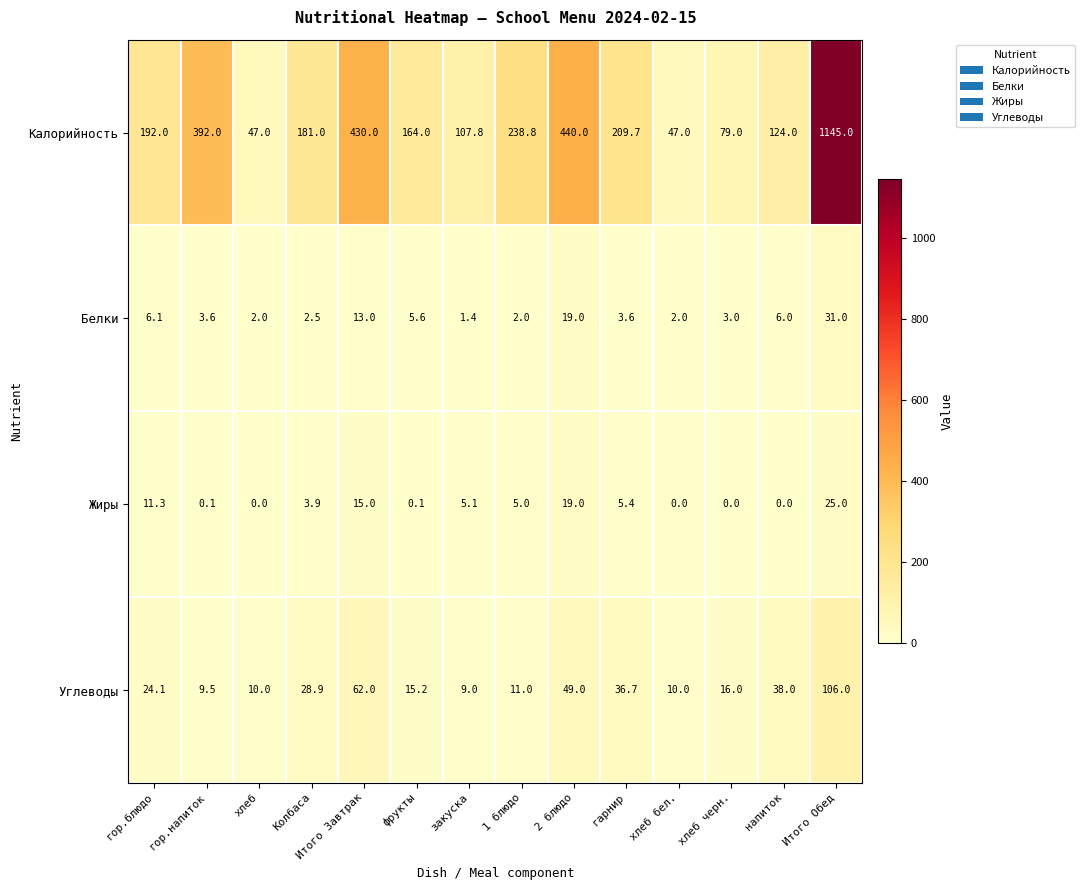

What is the total value across all series at хлеб?

59.0